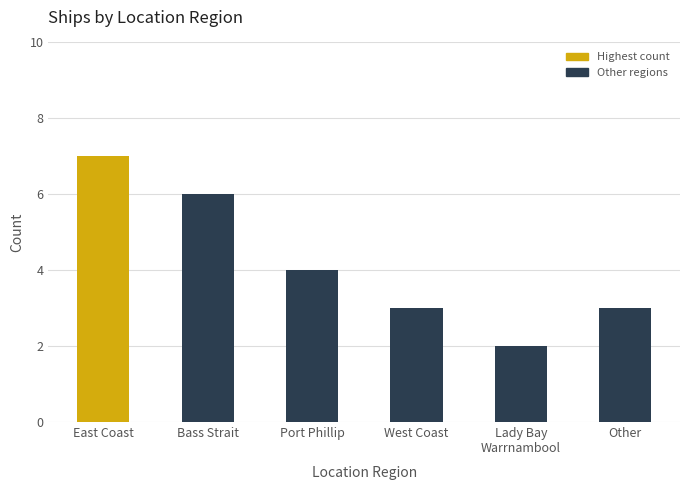

Count the values in the range 3 to 6.

4